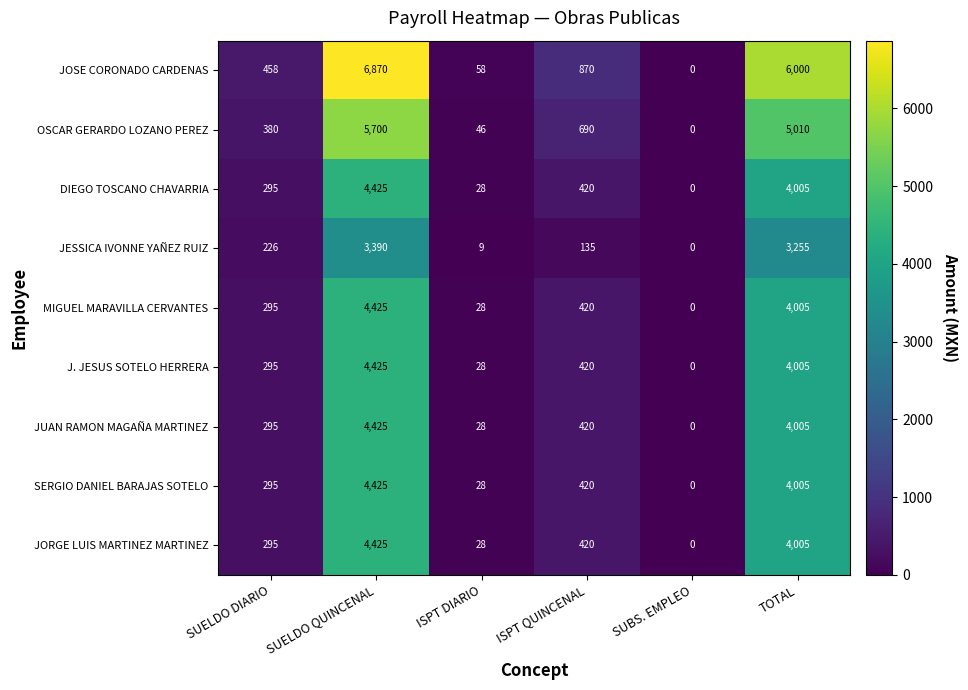

What is the difference between the highest and lowest values at SUELDO QUINCENAL?

3480